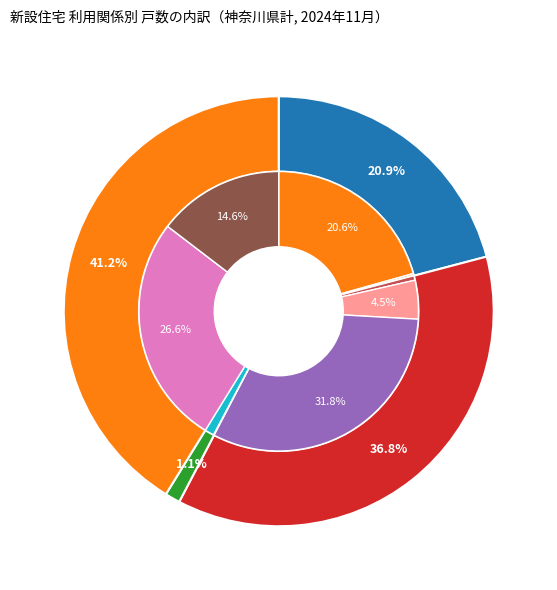

How many segments does this pie chart have?

4